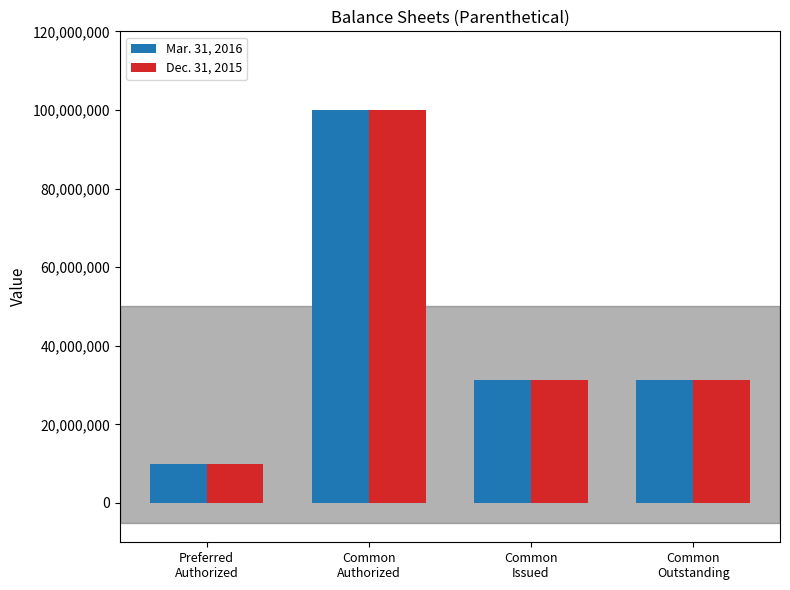

What is the label of the 4th bar from the right?

Preferred
Authorized